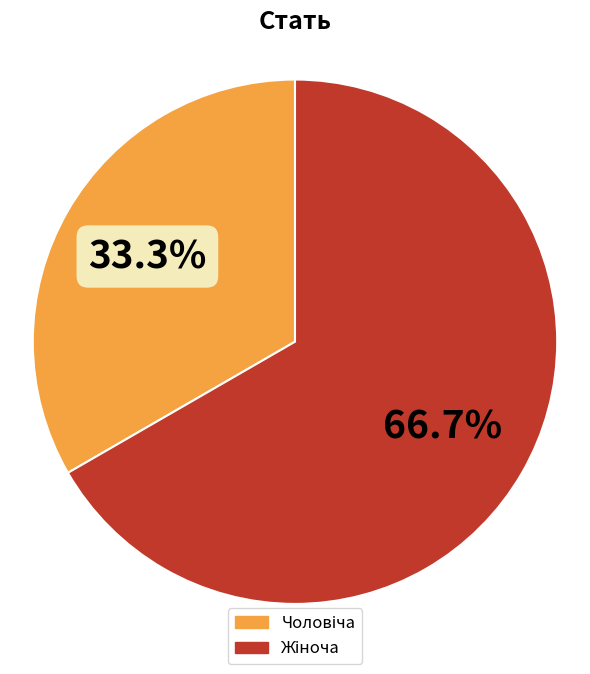

Does any single category account for the majority?

Yes